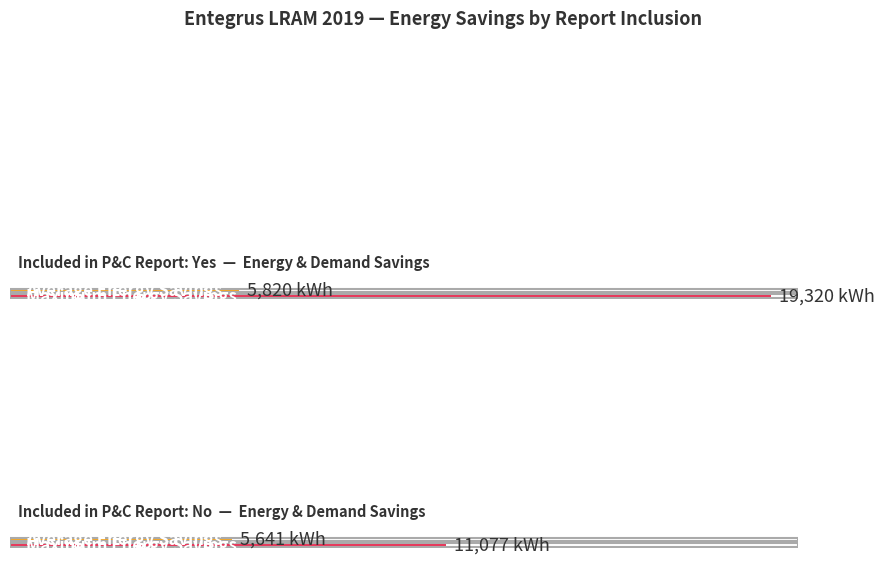

Which series has the largest range (max minus min)?

Gross Actual Energy Savings (kWh)